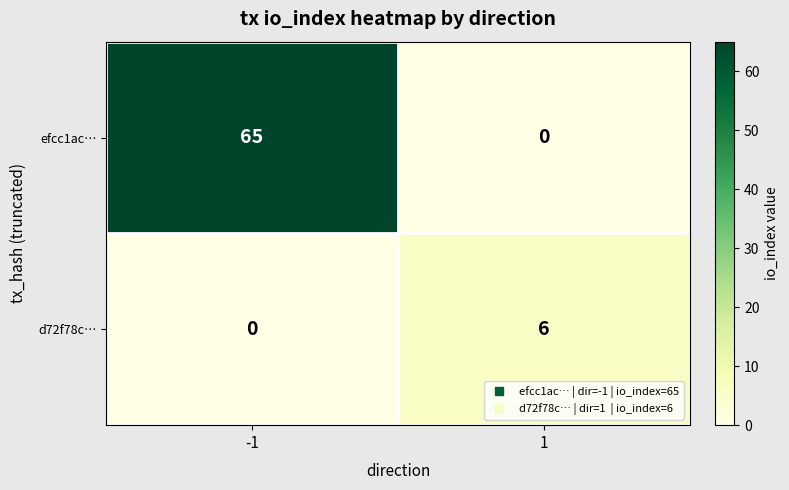

What is the spread (max minus min) of values at -1?

65